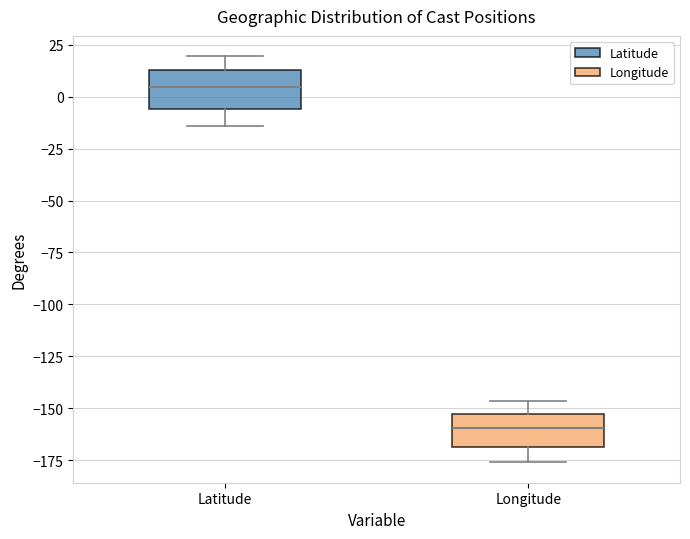

Reading left to right, transcribe this box plot: for each box, give where its median line is, the range the box spans, and where its two whiskers end, as read against the y-axis. The values are not printed on the chart, so give them approximately, as read against the axis.

Latitude: median 5, box -5 to 15, whiskers -15 to 20
Longitude: median -160, box -170 to -155, whiskers -175 to -145